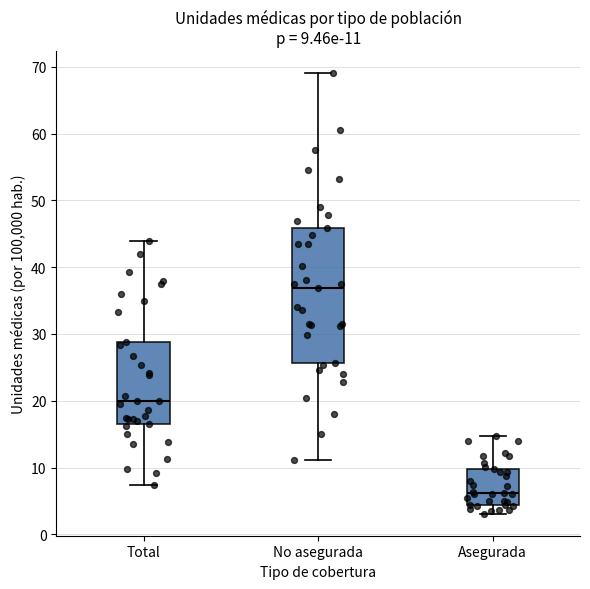

Which box has the lowest median line?

Asegurada